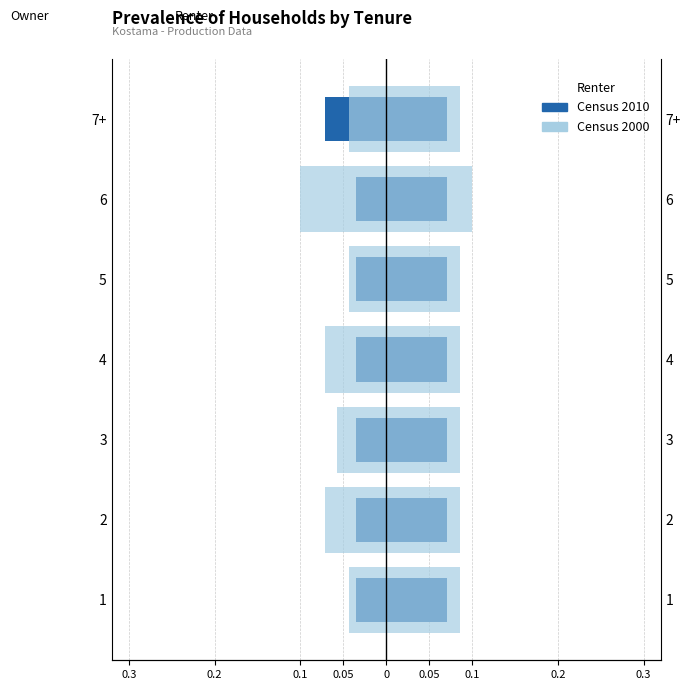

Which series changed the most between 4 and 5?

Census 2000